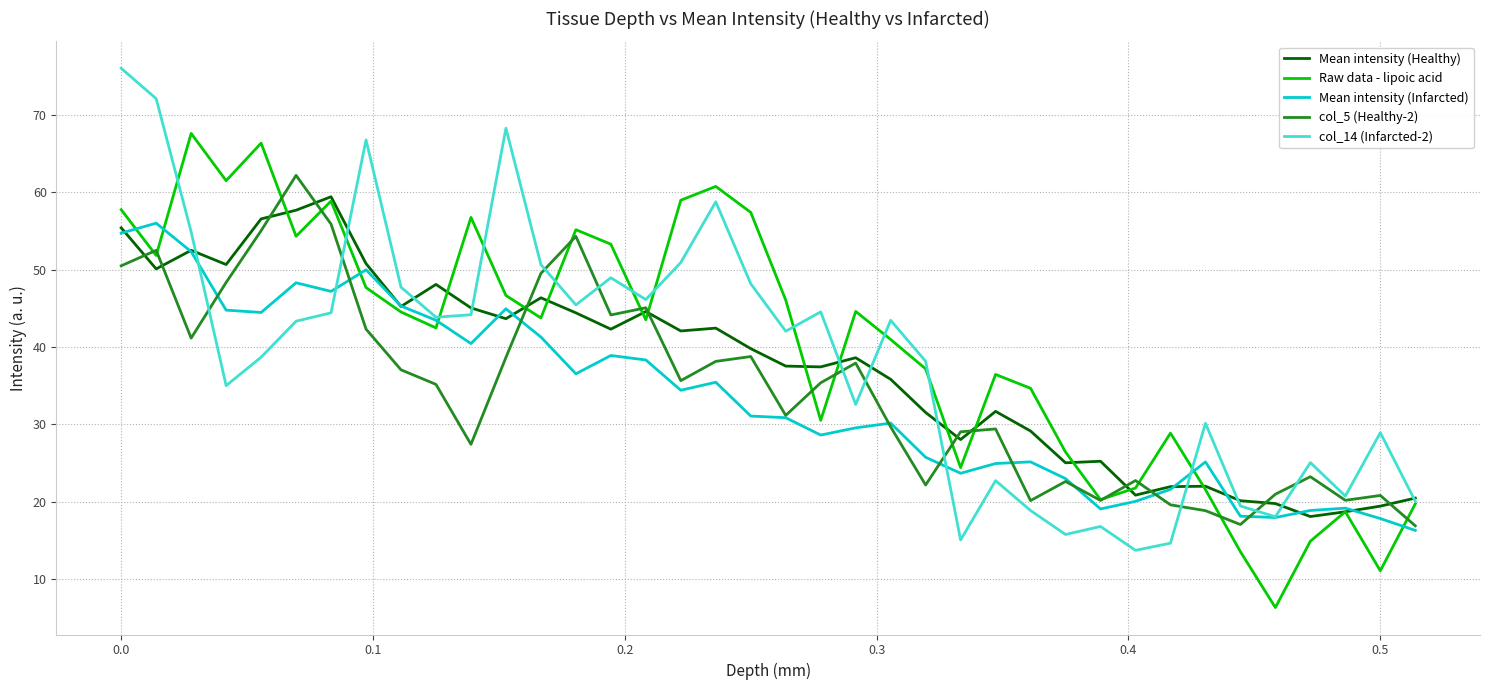

What is the minimum value shown in the chart?

6.3